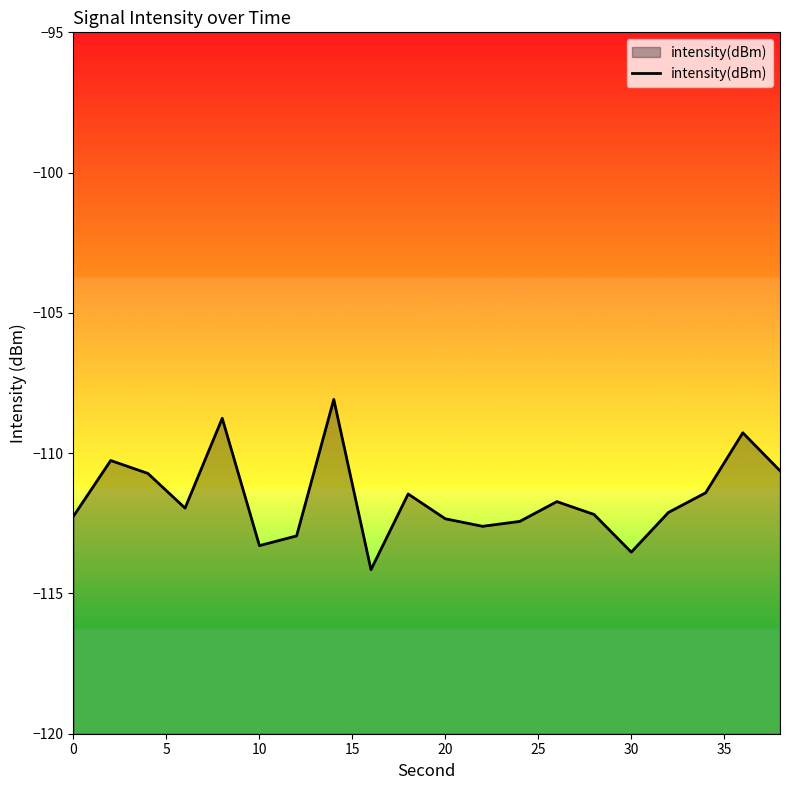

How many points are lower than both their immediate neighbors (excluding endpoints)?

5